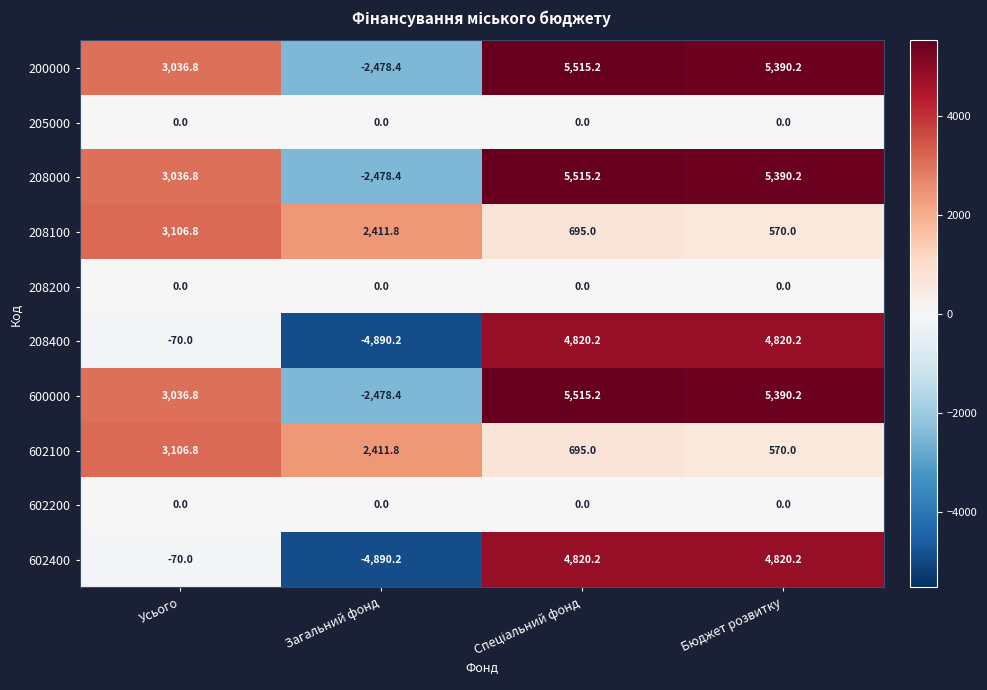

What is the greatest value displayed?

5515.2